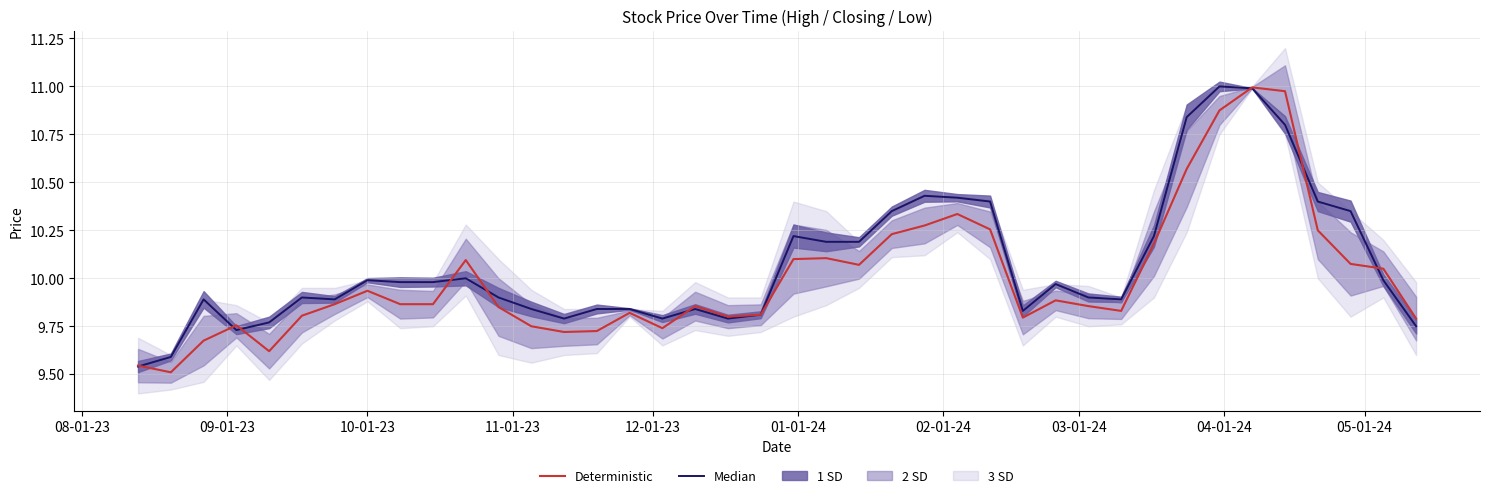

List the series in order of their peak value, highest first.

Median, Deterministic